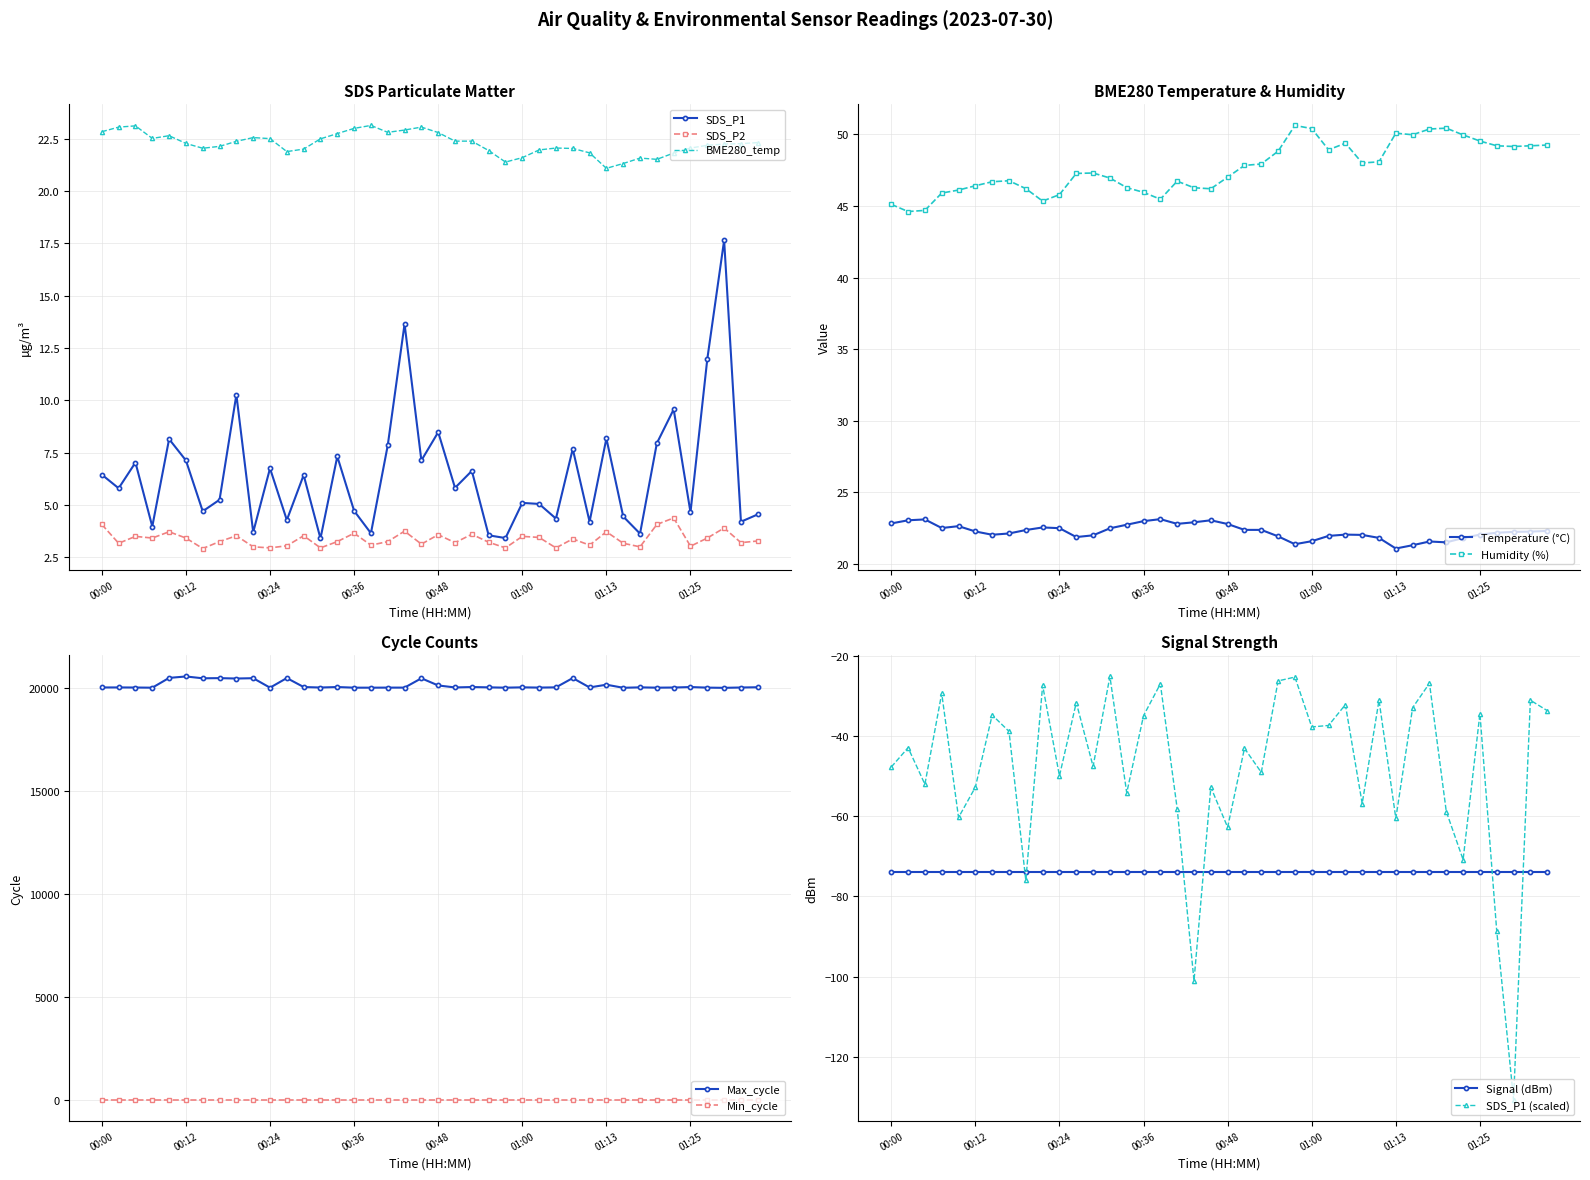

What is the maximum value shown in the chart?

50.6